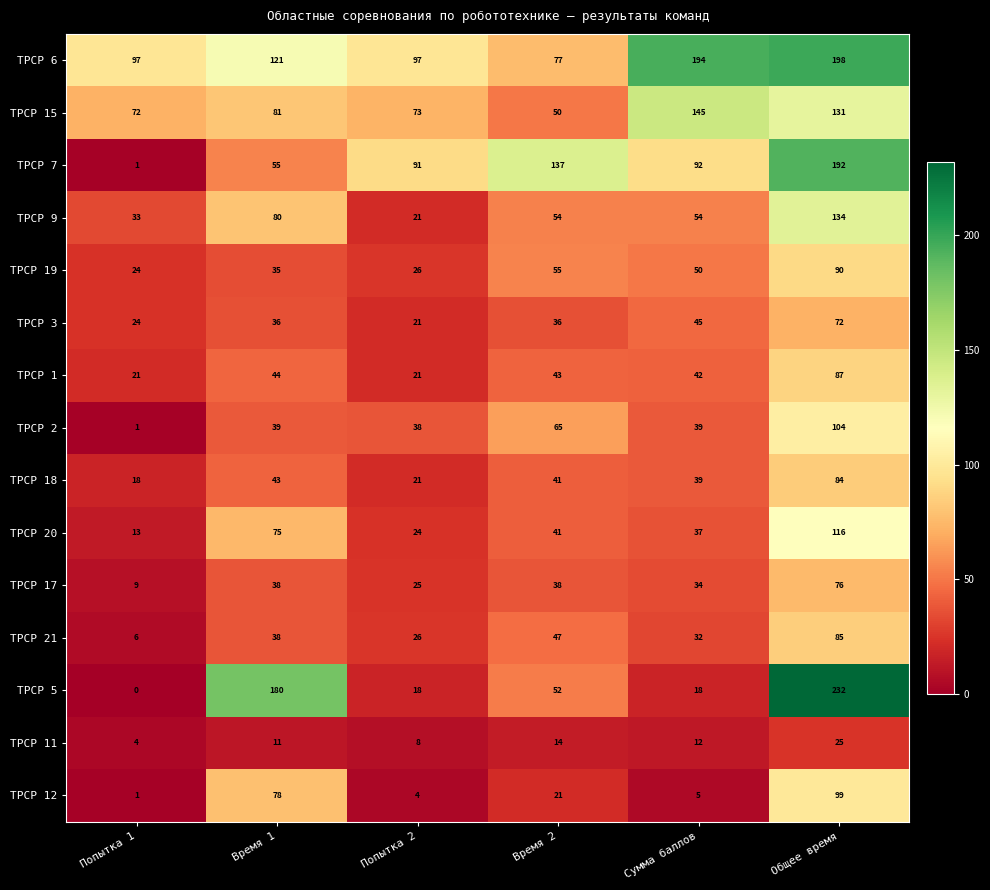

List the series in order of their peak value, highest first.

ТРСР 5, ТРСР 6, ТРСР 7, ТРСР 15, ТРСР 9, ТРСР 20, ТРСР 2, ТРСР 12, ТРСР 19, ТРСР 1, ТРСР 21, ТРСР 18, ТРСР 17, ТРСР 3, ТРСР 11